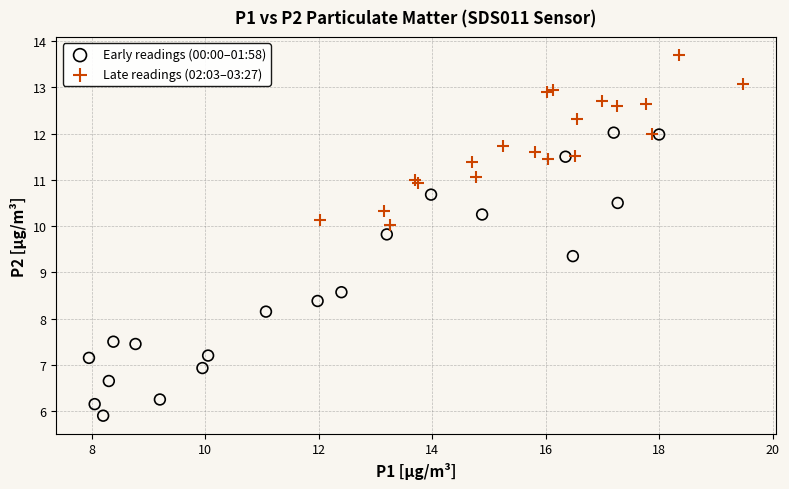

Which series reaches the maximum Y coordinate?

Late readings (02:03–03:27)